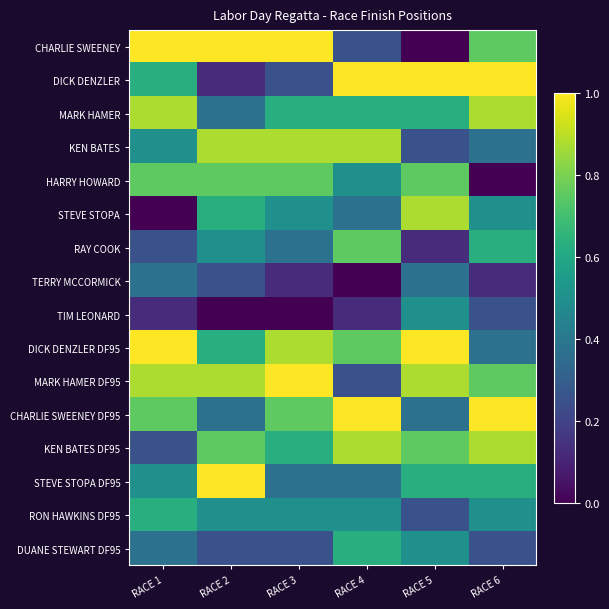

Rank the series by their maximum value, from highest to lowest.

CHARLIE SWEENEY, DICK DENZLER, DICK DENZLER DF95, MARK HAMER DF95, CHARLIE SWEENEY DF95, STEVE STOPA DF95, MARK HAMER, KEN BATES, STEVE STOPA, KEN BATES DF95, HARRY HOWARD, RAY COOK, RON HAWKINS DF95, DUANE STEWART DF95, TIM LEONARD, TERRY MCCORMICK